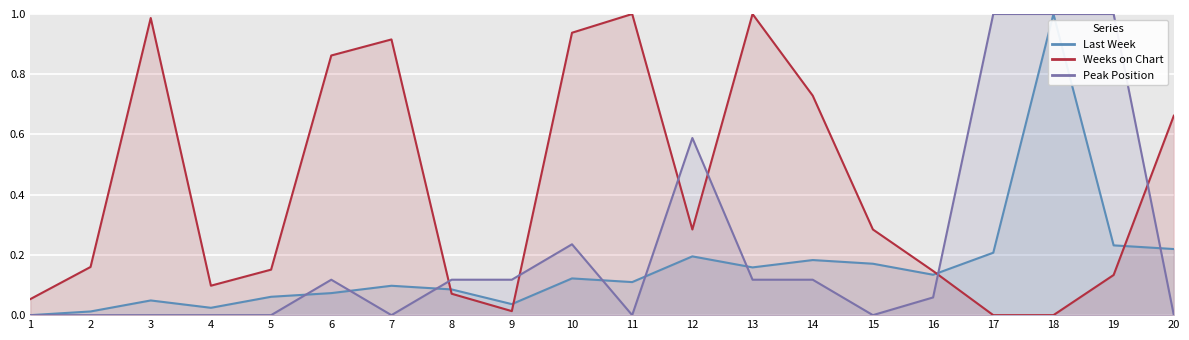

What is the difference between the maximum and second lowest values in the Peak Position series?

1.0